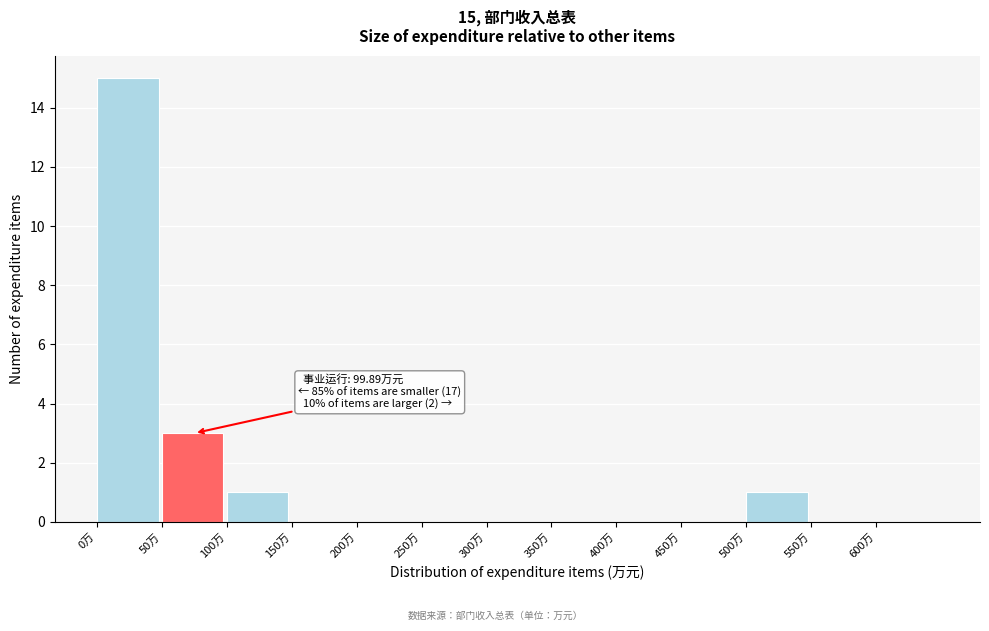

Over which range of the x-axis is the bar tallest?

0 to 50